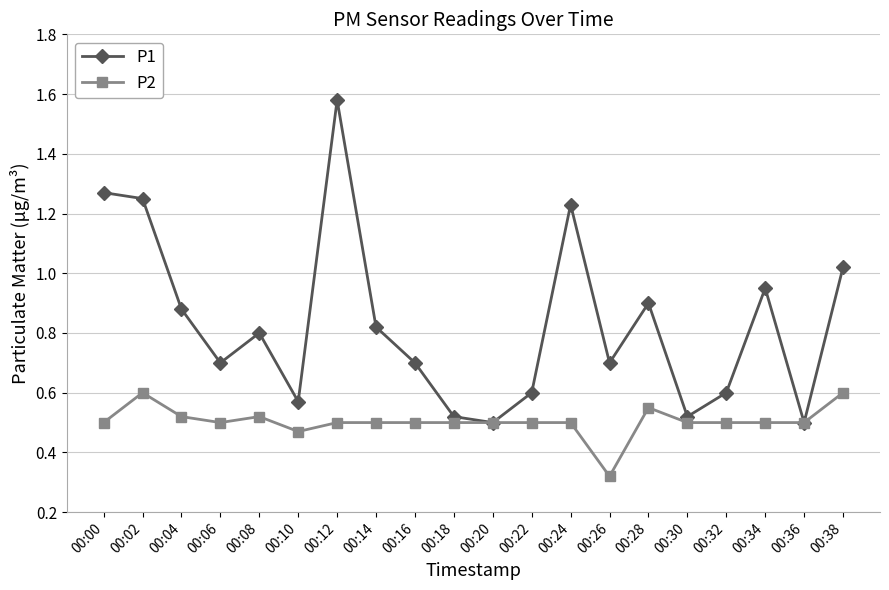

Which series has the largest total across all categories?

P1